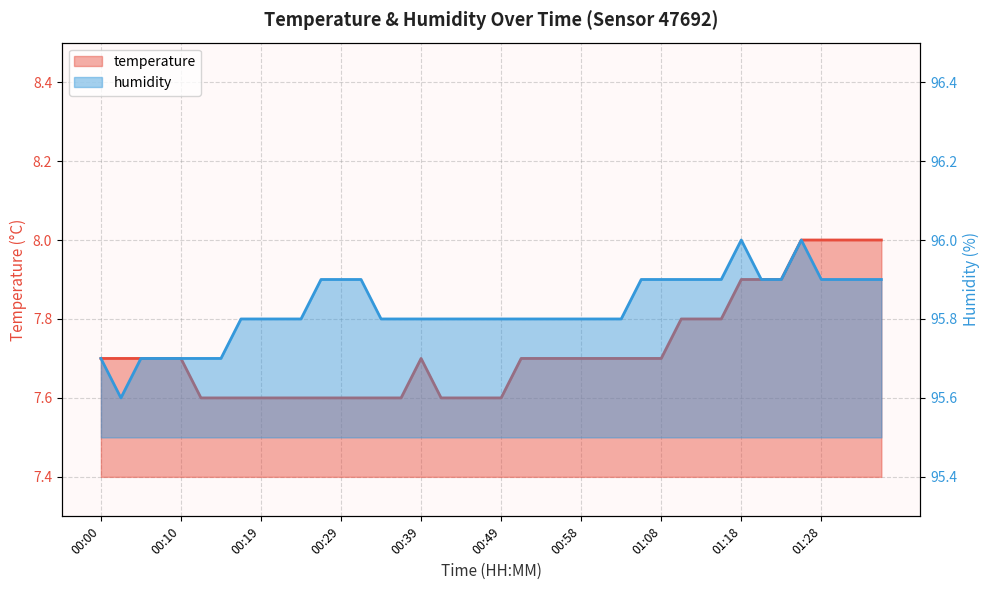

How many interior local peaks does the temperature series have?

1